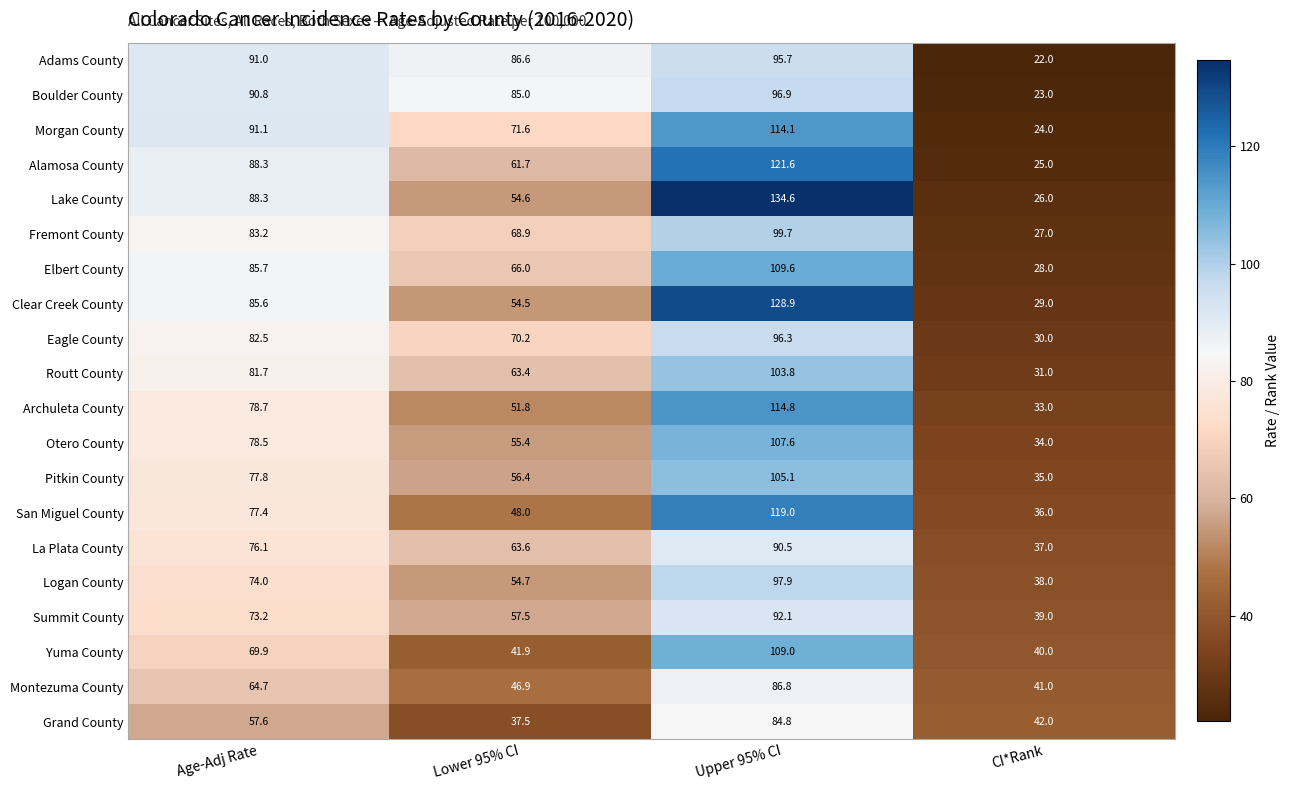

Which series has the largest total across all categories?

Lake County